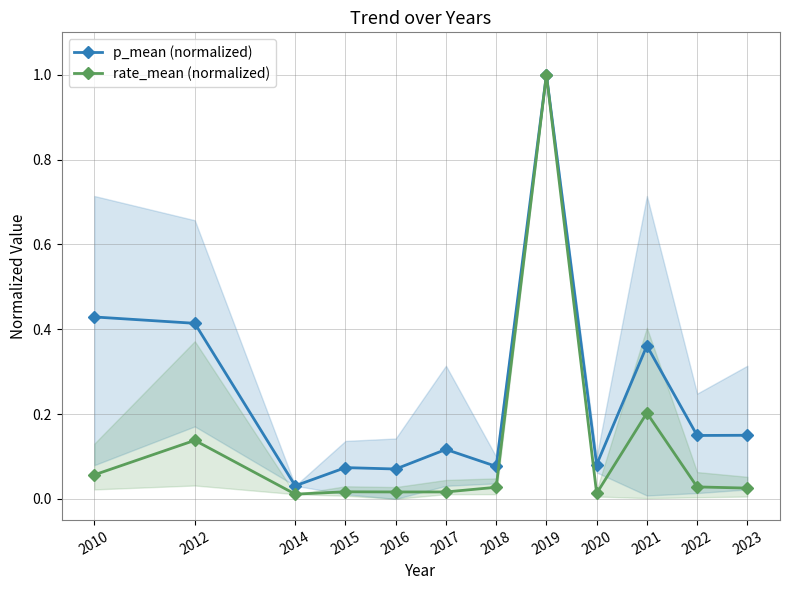

What is the total value across all series at 2012?

0.6